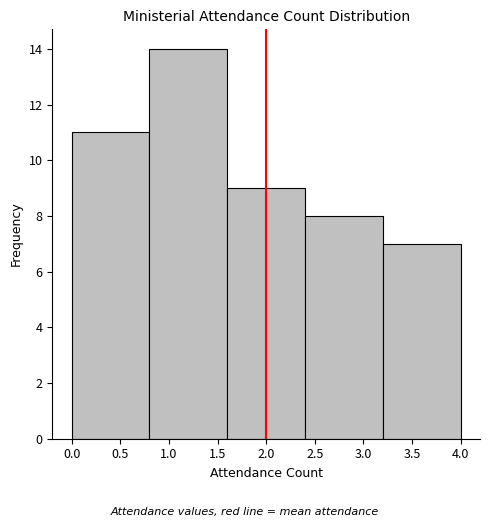

How tall is the bar that spans 1.6 to 2.4 on the x-axis? The values are not printed on the chart, so give them approximately, as read against the axis.

9